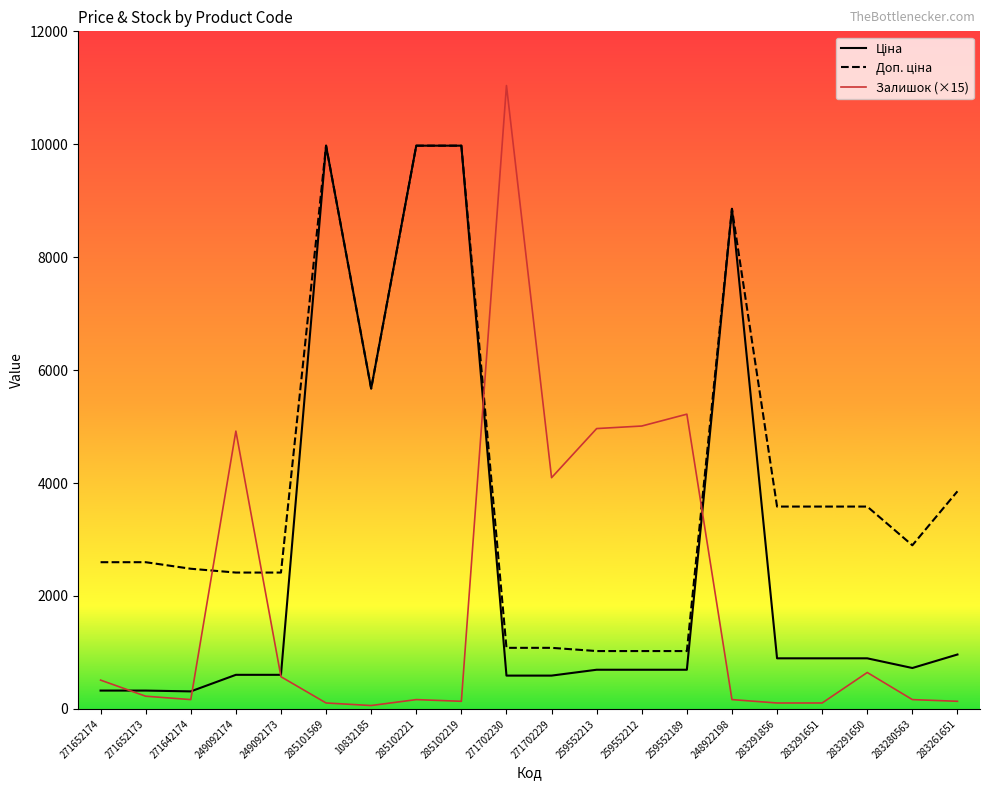

Which category has the highest value across all series?

271702230